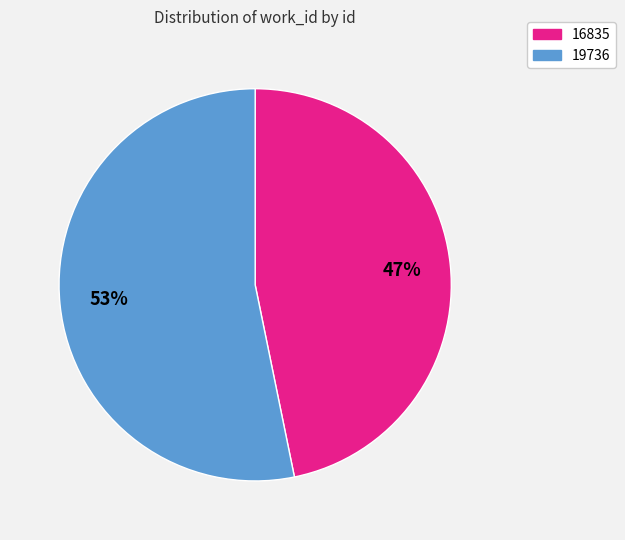

Between 19736 and 16835, which is larger?

19736